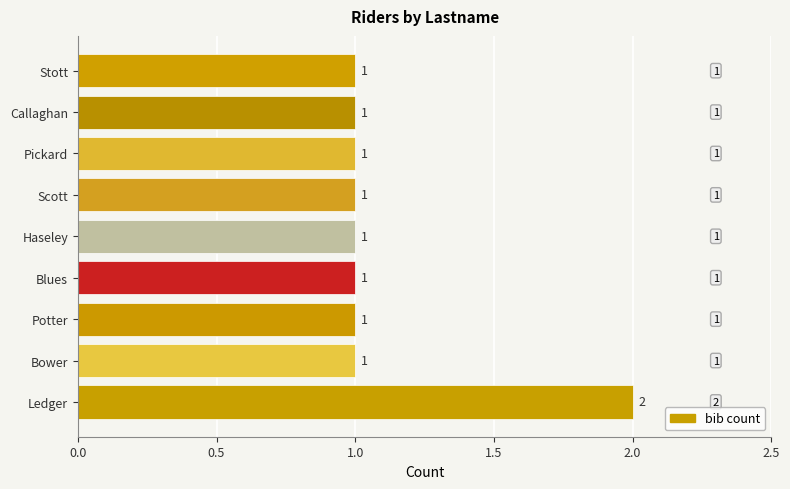

How many values are between 1 and 2?

9